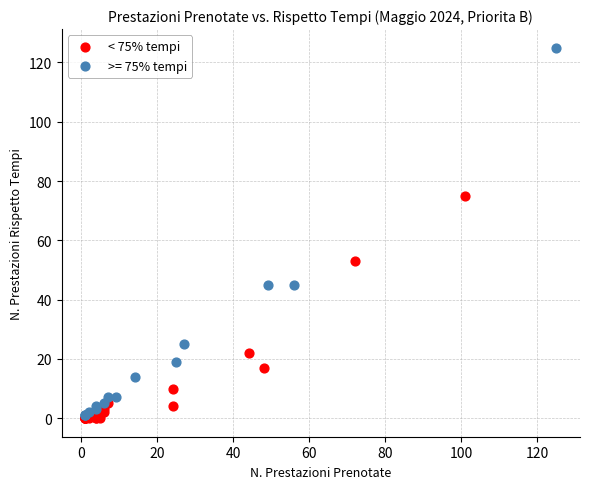

Which series has the widest spread of Y values?

>= 75% tempi